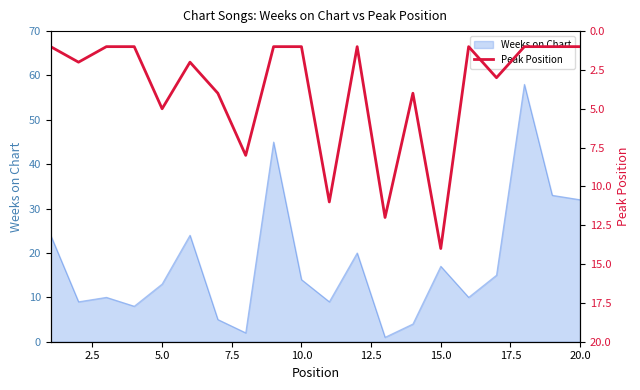

Is it true that the value at 16 is 1?

False